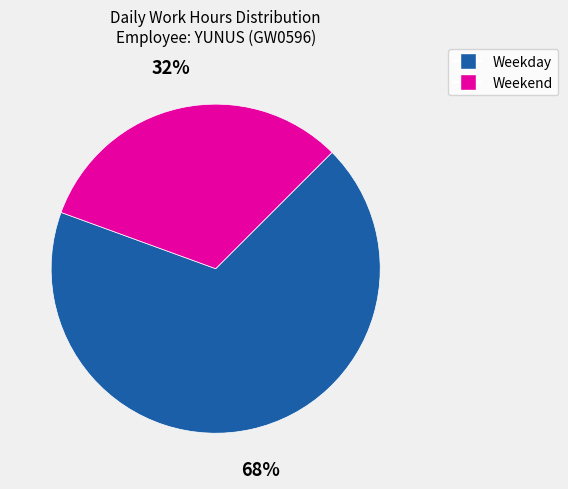

Is there a majority slice in this chart?

Yes